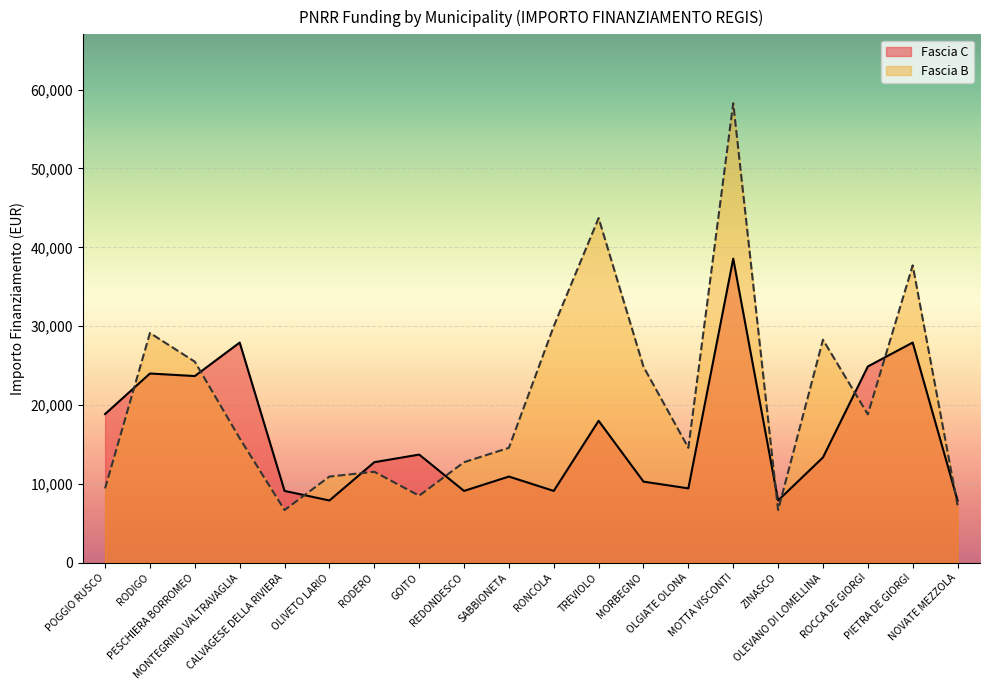

The value of Fascia B at NOVATE MEZZOLA is 12614. True or false?

False